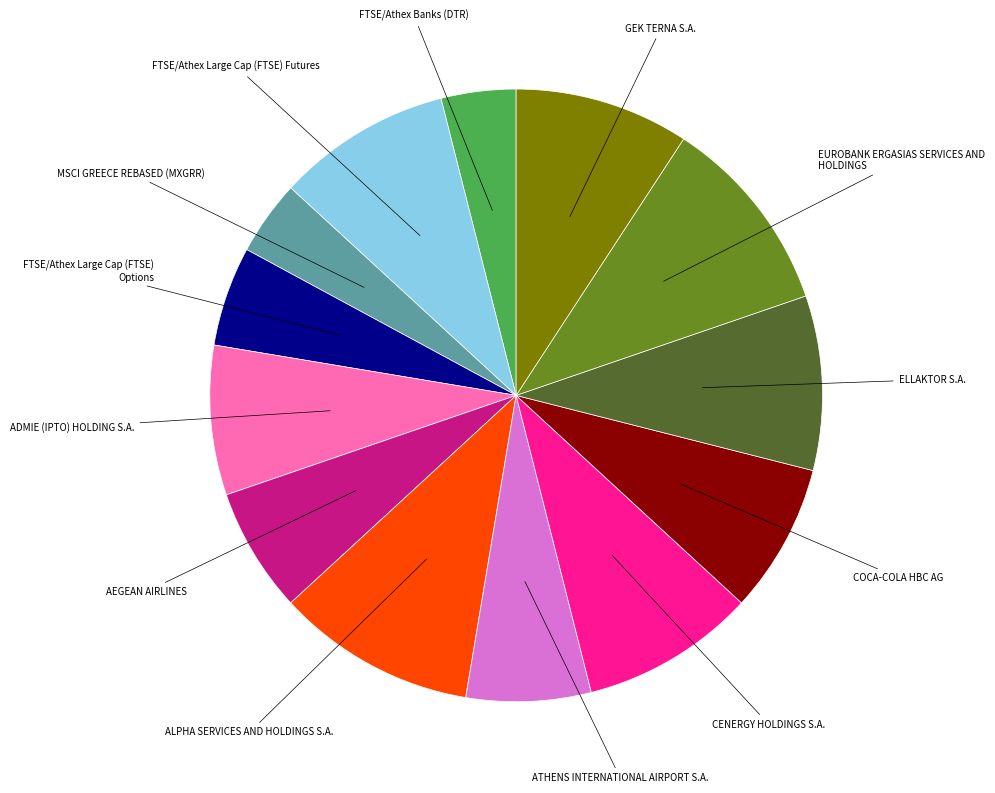

Combined, do CENERGY HOLDINGS S.A. and ADMIE (IPTO) HOLDING S.A. account for over 50%?

No